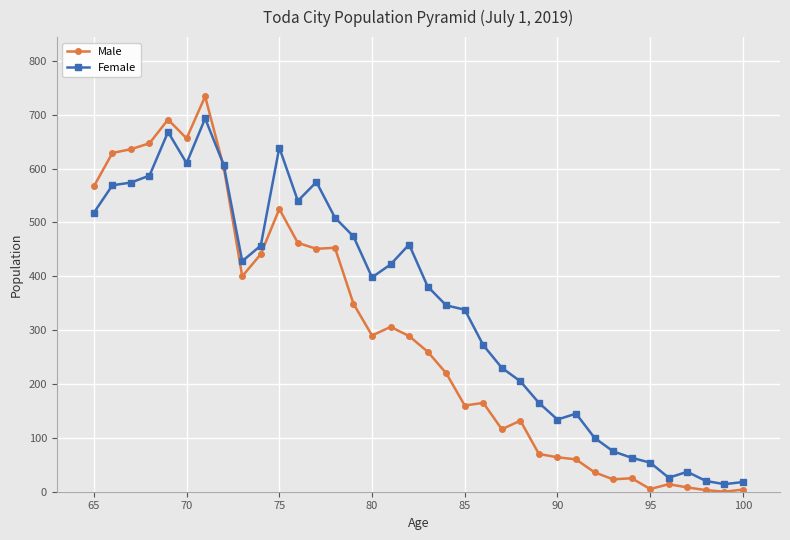

True or false: Female and Male cross at least once.

True